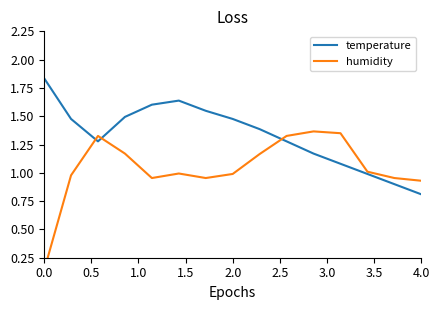

At which label does temperature reach its minimum?

4.0